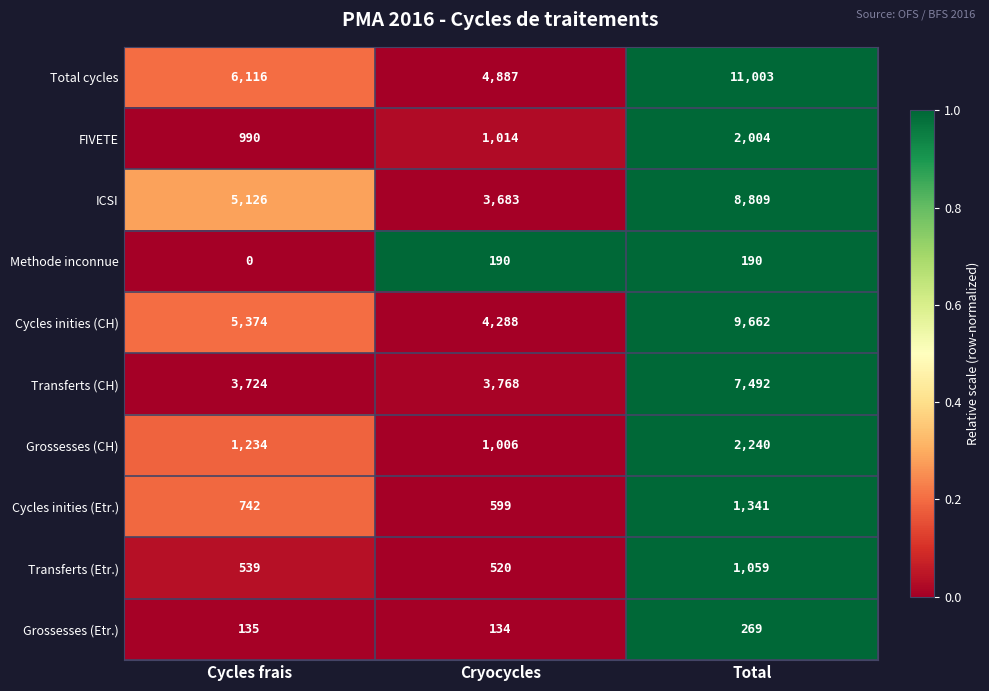

At how many categories does at least one series exceed 0?

3